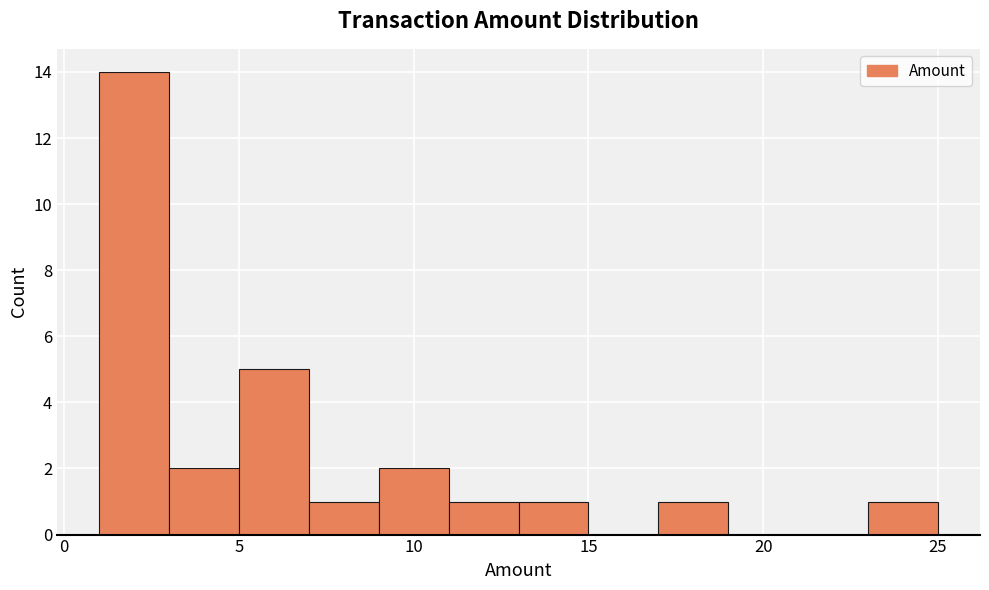

What is the height of the bar covering 5 to 7 on the x-axis? The values are not printed on the chart, so give them approximately, as read against the axis.

5